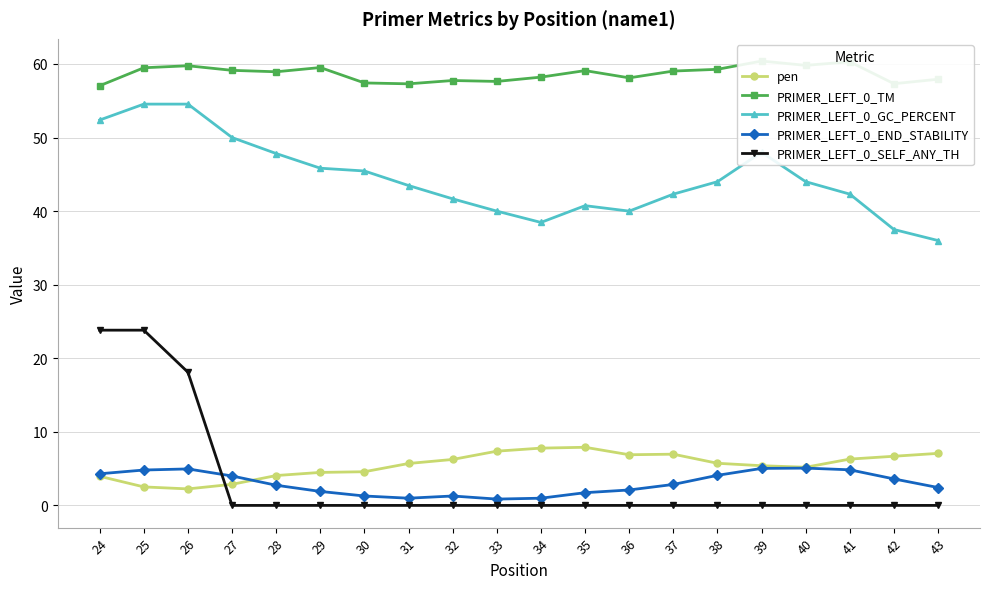

True or false: pen and PRIMER_LEFT_0_GC_PERCENT intersect in this chart.

False